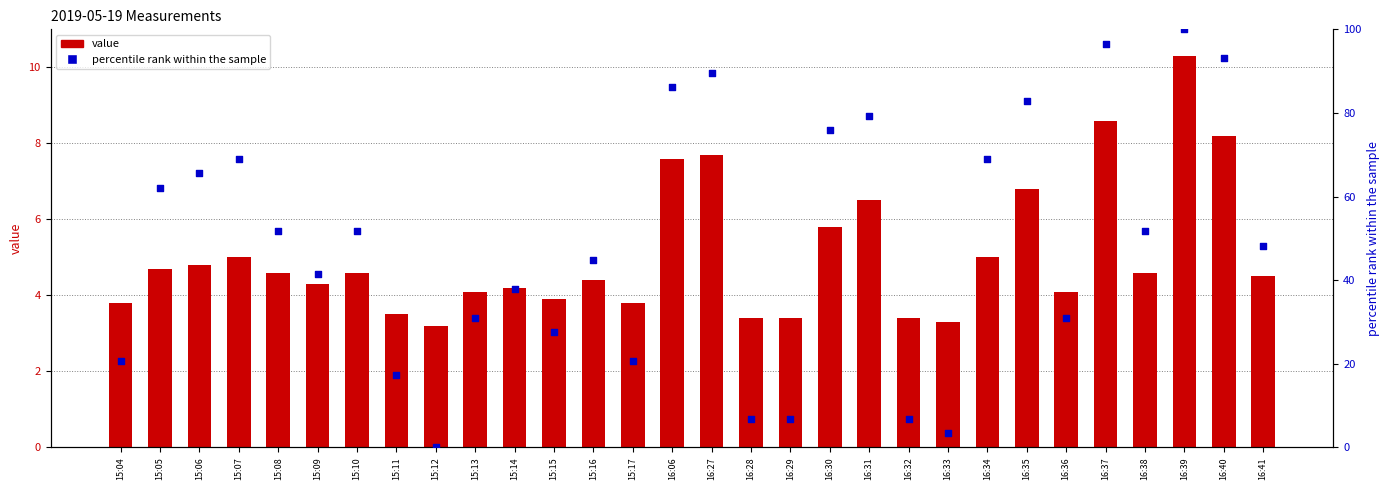

What are all the series names shown in the legend?

value, percentile rank